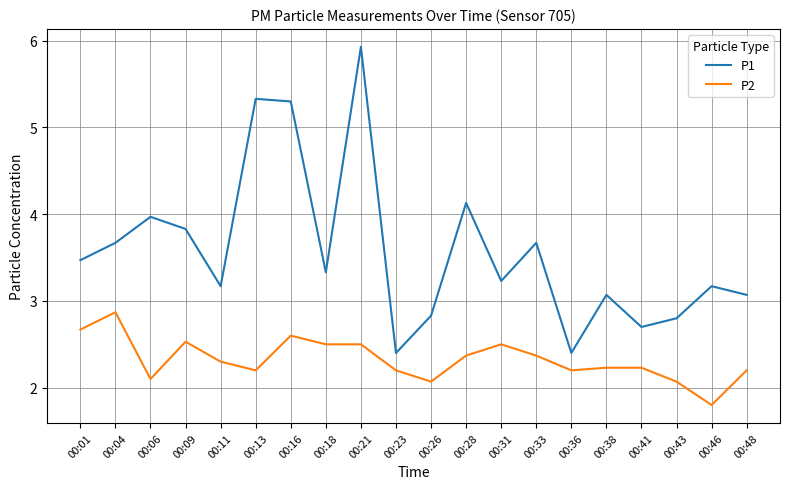

Which series has the largest total across all categories?

P1